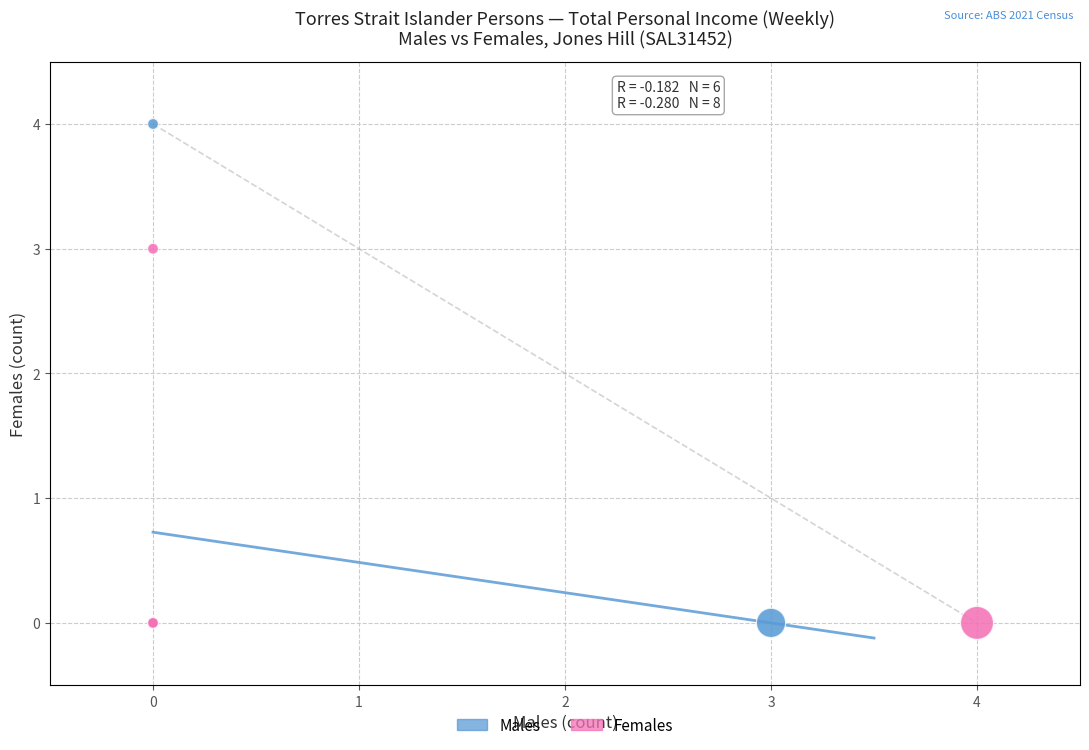

Which series has the widest spread of Y values?

Males